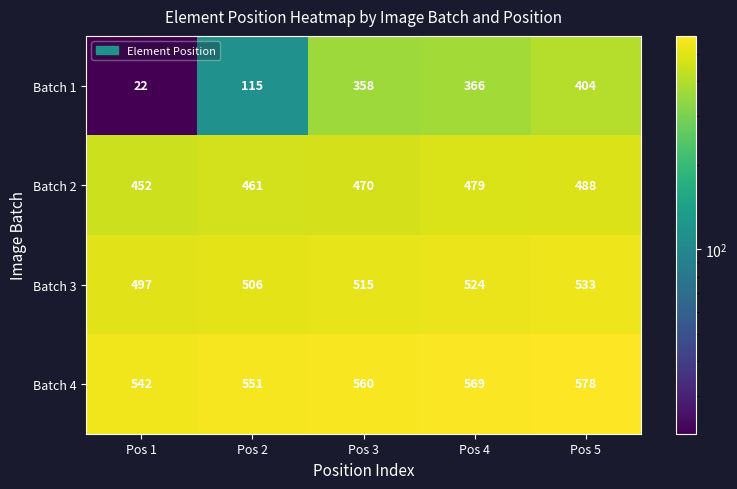

How many data points does each series have?

5